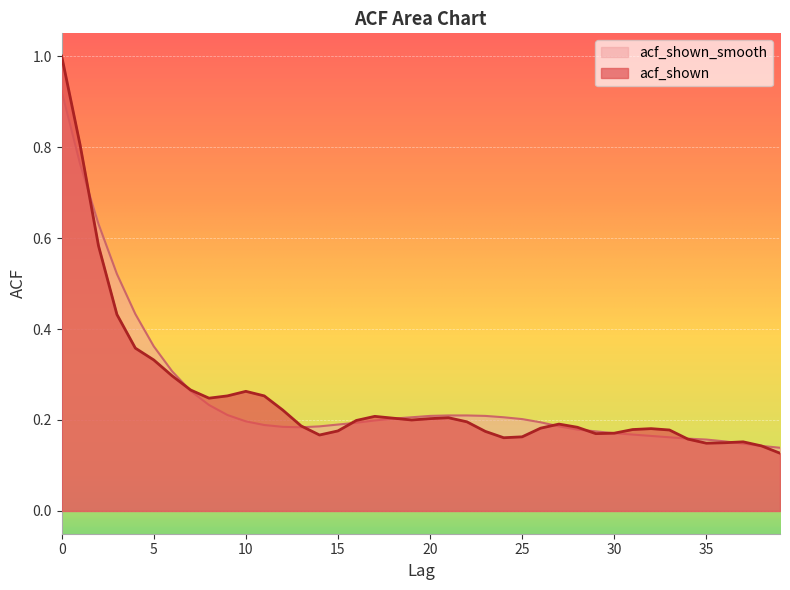

What are all the series names shown in the legend?

acf_shown_smooth, acf_shown